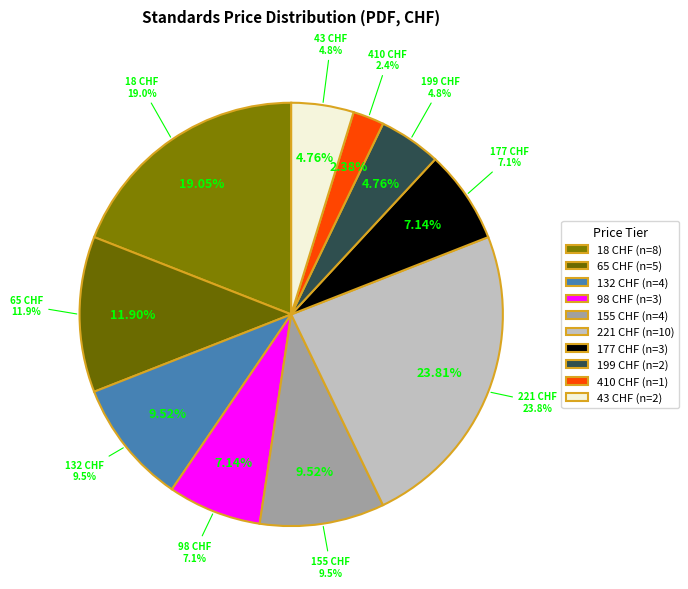

Combined, do 18 CHF and 98 CHF account for over 50%?

No